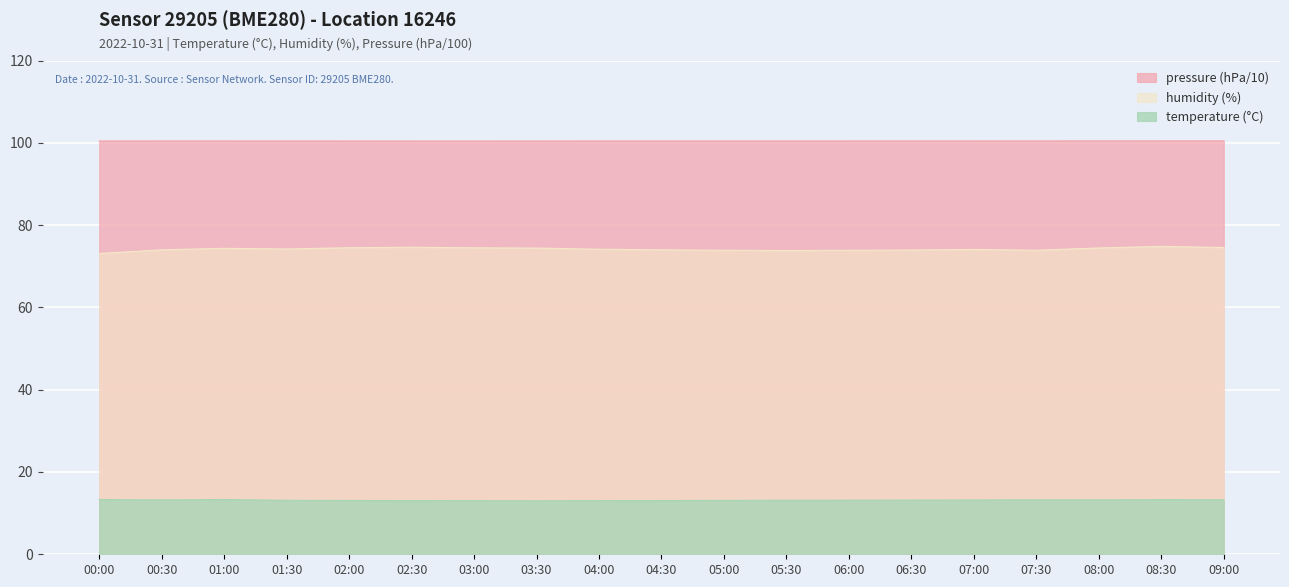

How many pressure values are between 100 and 101?

19